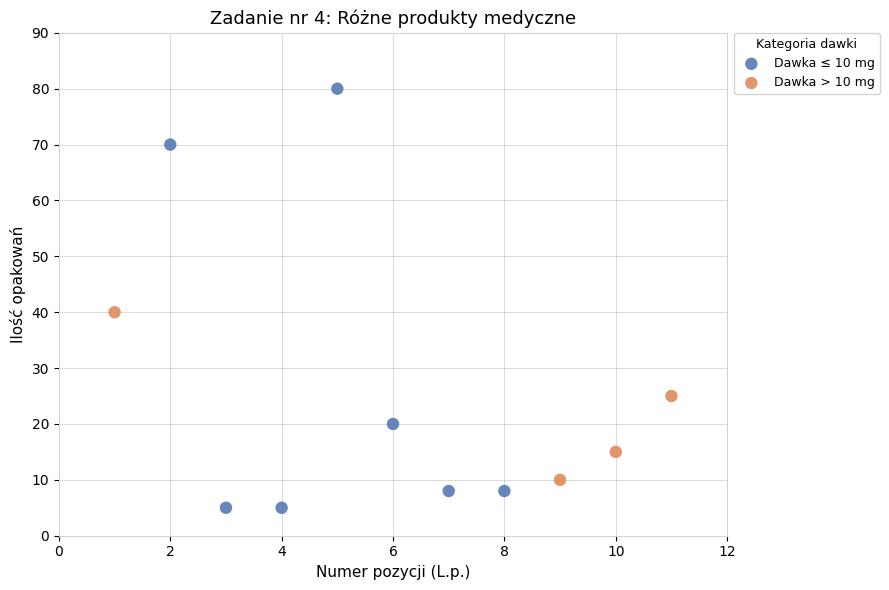

Which series has the largest Y range (max minus min)?

Dawka ≤ 10 mg